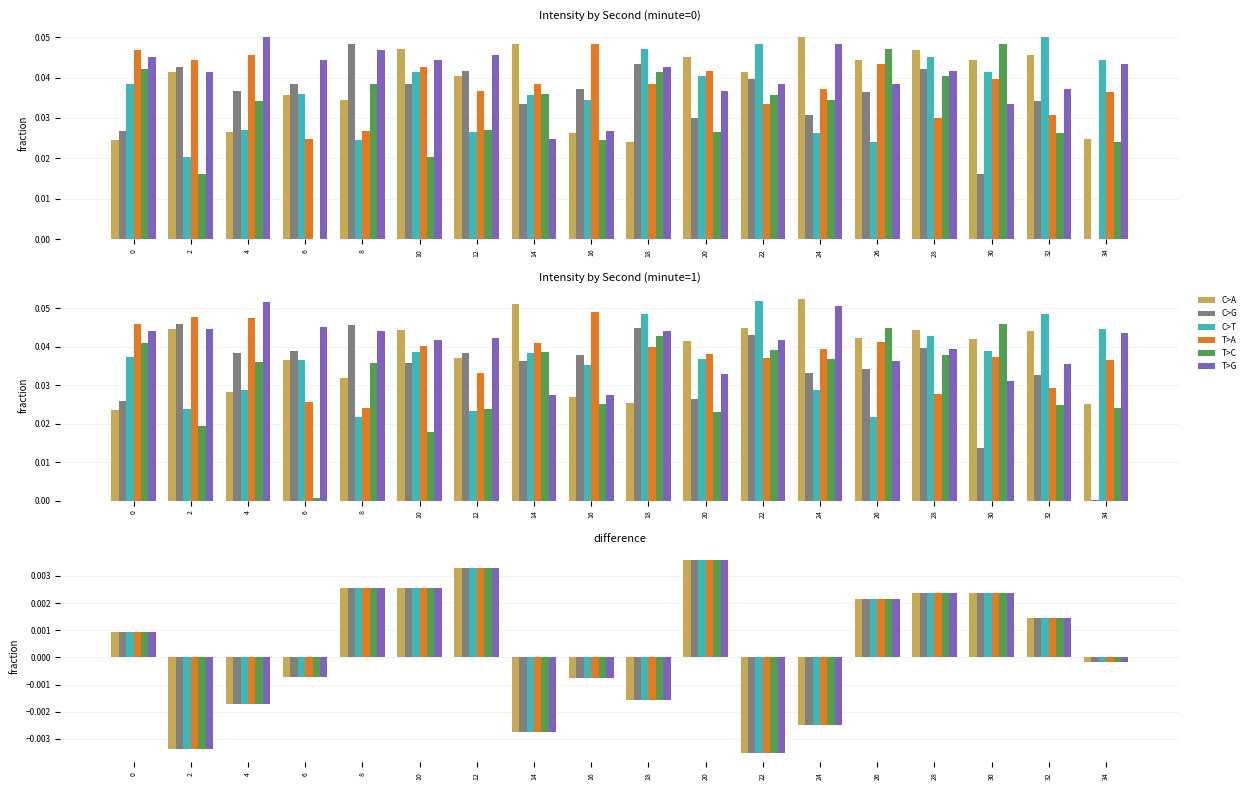

Reading left to right, list all the values displayed in this chart.

C>A: 0=0.0	2=-0.0	4=-0.0	6=-0.0	8=0.0	10=0.0	12=0.0	14=-0.0	16=-0.0	18=-0.0	20=0.0	22=-0.0	24=-0.0	26=0.0	28=0.0	30=0.0	32=0.0	34=-0.0
C>G: 0=0.0	2=-0.0	4=-0.0	6=-0.0	8=0.0	10=0.0	12=0.0	14=-0.0	16=-0.0	18=-0.0	20=0.0	22=-0.0	24=-0.0	26=0.0	28=0.0	30=0.0	32=0.0	34=-0.0
C>T: 0=0.0	2=-0.0	4=-0.0	6=-0.0	8=0.0	10=0.0	12=0.0	14=-0.0	16=-0.0	18=-0.0	20=0.0	22=-0.0	24=-0.0	26=0.0	28=0.0	30=0.0	32=0.0	34=-0.0
T>A: 0=0.0	2=-0.0	4=-0.0	6=-0.0	8=0.0	10=0.0	12=0.0	14=-0.0	16=-0.0	18=-0.0	20=0.0	22=-0.0	24=-0.0	26=0.0	28=0.0	30=0.0	32=0.0	34=-0.0
T>C: 0=0.0	2=-0.0	4=-0.0	6=-0.0	8=0.0	10=0.0	12=0.0	14=-0.0	16=-0.0	18=-0.0	20=0.0	22=-0.0	24=-0.0	26=0.0	28=0.0	30=0.0	32=0.0	34=-0.0
T>G: 0=0.0	2=-0.0	4=-0.0	6=-0.0	8=0.0	10=0.0	12=0.0	14=-0.0	16=-0.0	18=-0.0	20=0.0	22=-0.0	24=-0.0	26=0.0	28=0.0	30=0.0	32=0.0	34=-0.0